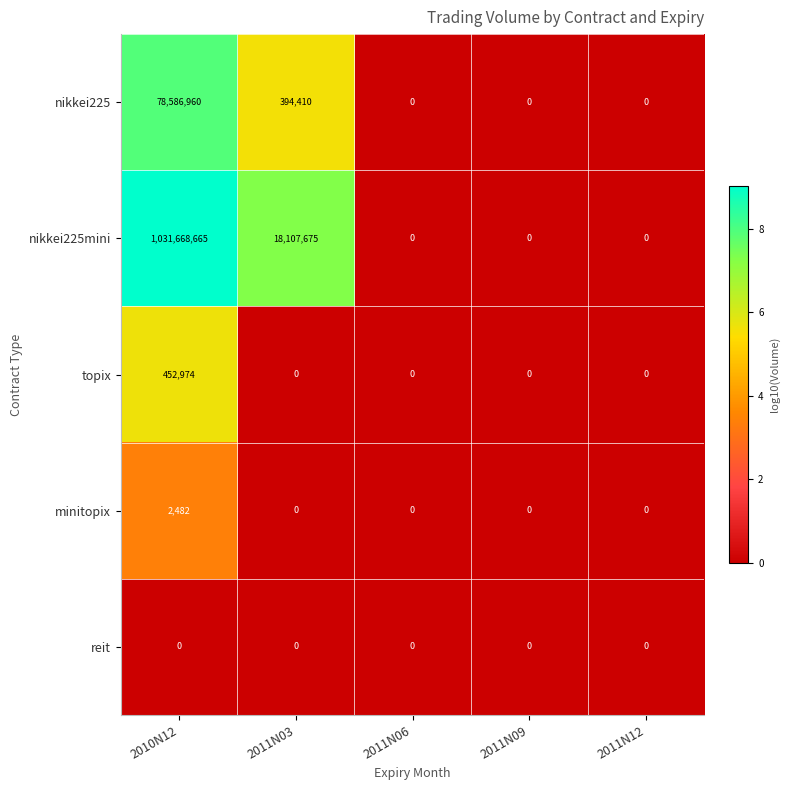

The nikkei225mini series shows 1031668665 at 2010N12. True or false?

True